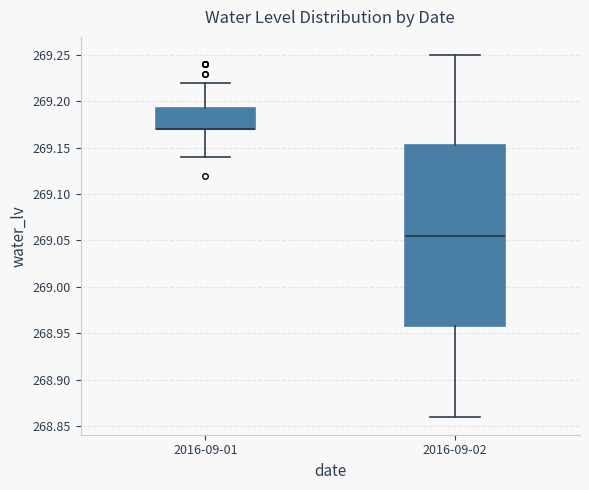

Reading left to right, transcribe this box plot: for each box, give where its median line is, the range the box spans, and where its two whiskers end, as read against the y-axis. The values are not printed on the chart, so give them approximately, as read against the axis.

2016-09-01: median 269.170 (drawn on the box's lower edge), box 269.170 to 269.195, whiskers 269.140 to 269.220
2016-09-02: median 269.055, box 268.960 to 269.155, whiskers 268.860 to 269.250